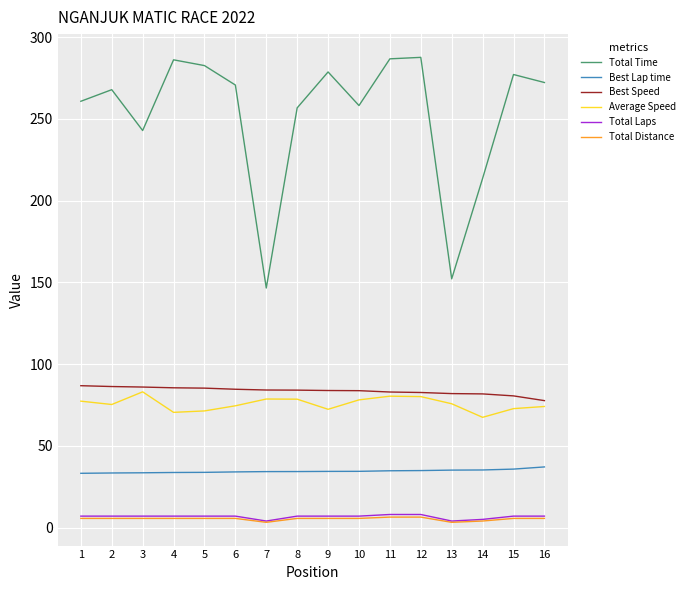

True or false: Total Laps and Average Speed intersect in this chart.

False